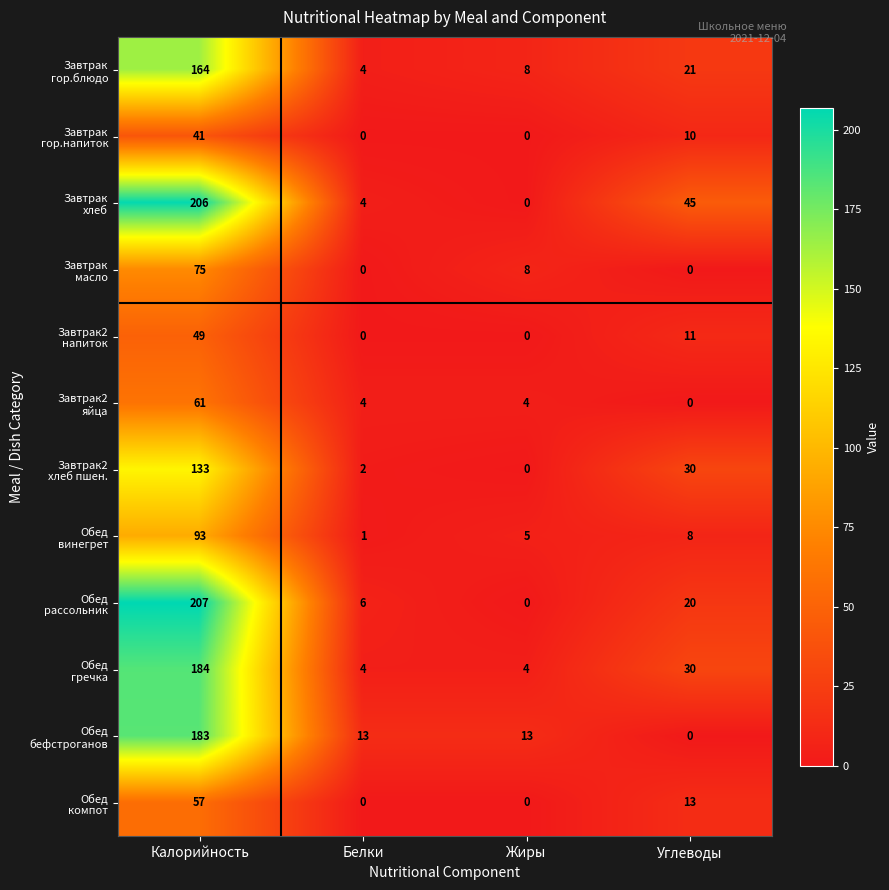

What is the spread (max minus min) of values at Жиры?

13